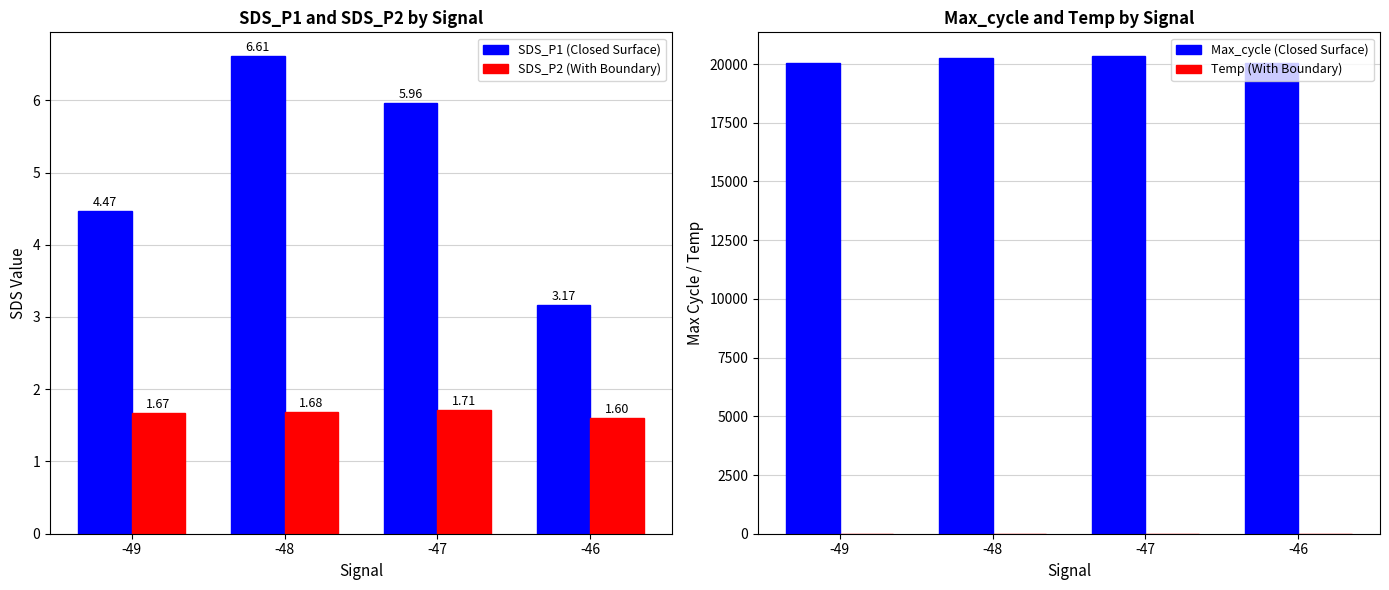

How many data points in Max_cycle (Closed Surface) are above 20248?

1